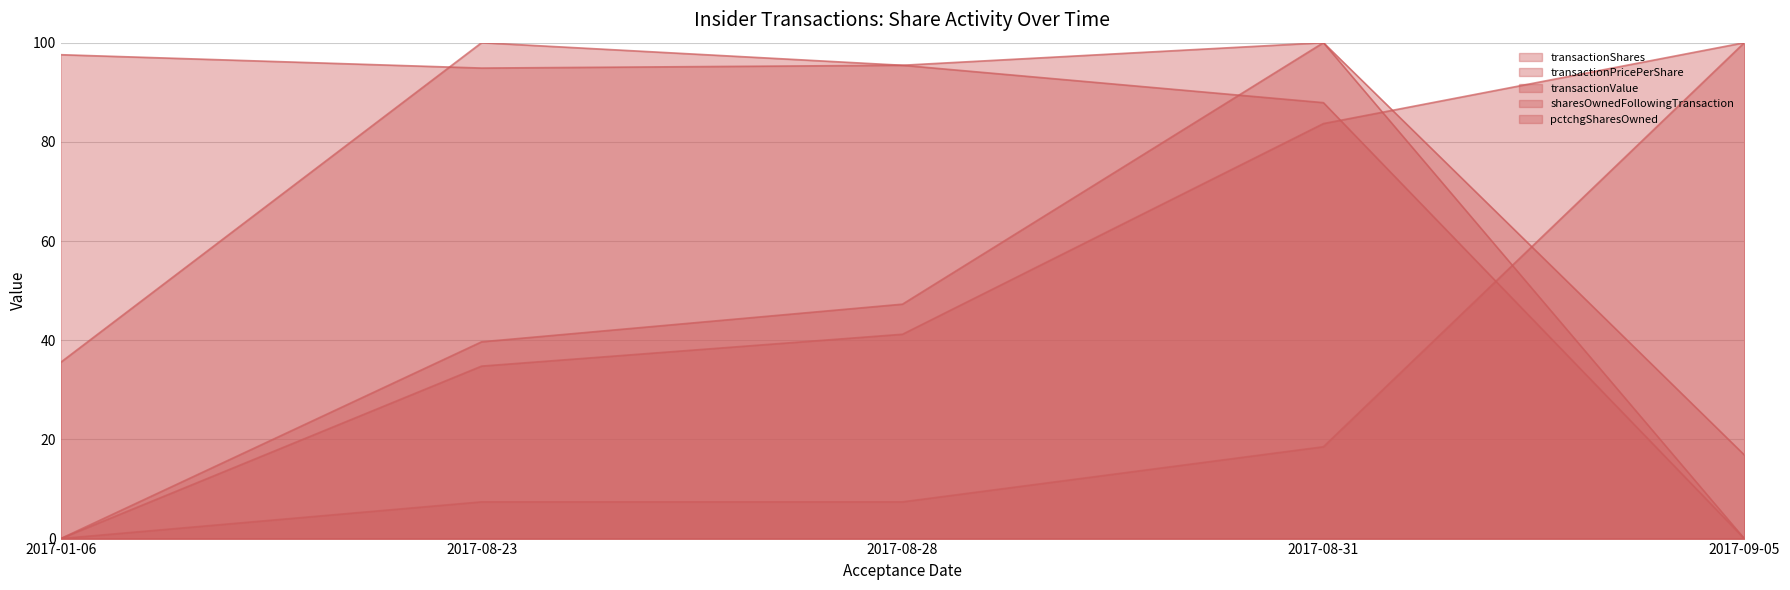

At which category is the sum across all series the highest?

2017-08-31